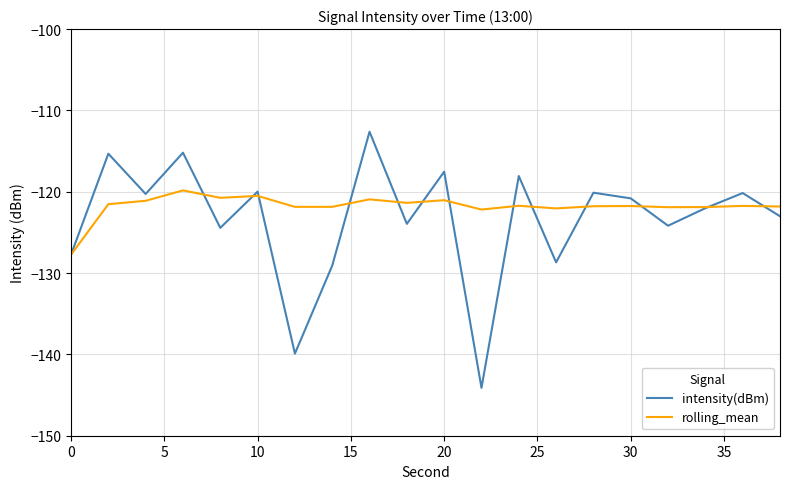

Does the chart display data point markers on the line(s)?

No